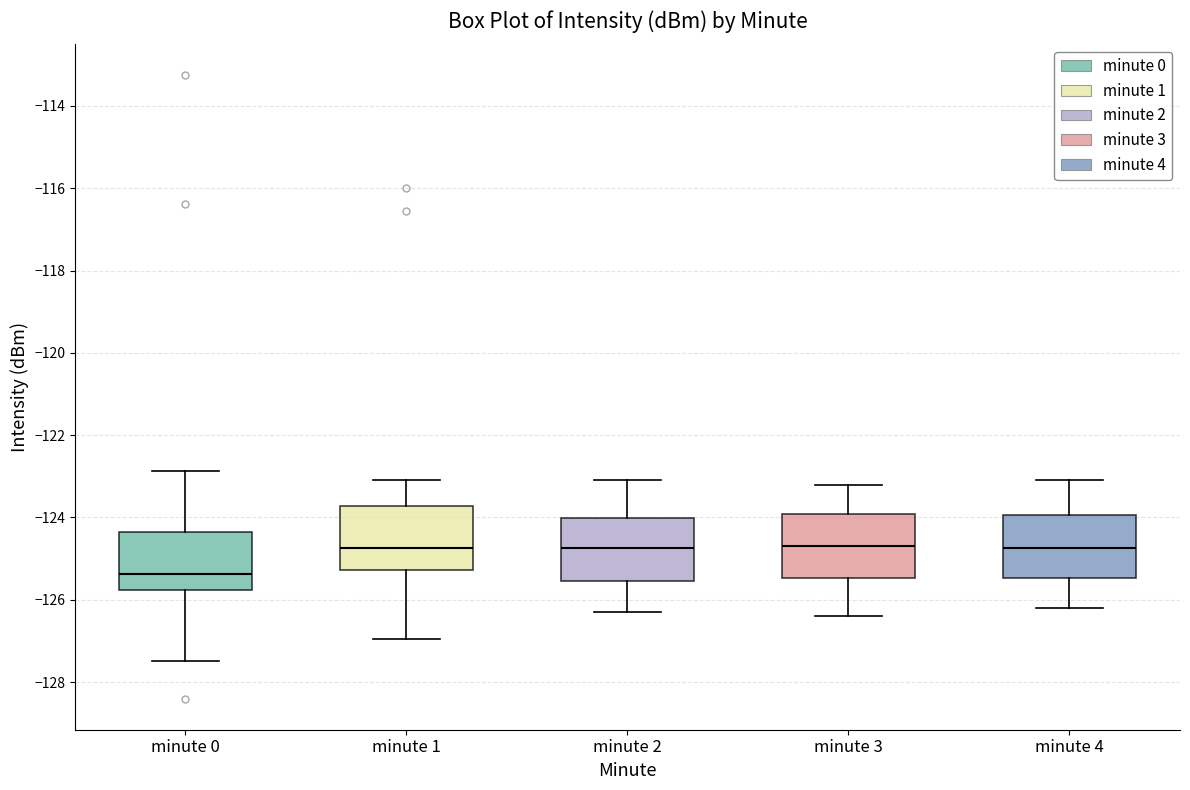

Reading left to right, transcribe this box plot: for each box, give where its median line is, the range the box spans, and where its two whiskers end, as read against the y-axis. The values are not printed on the chart, so give them approximately, as read against the axis.

minute 0: median -125.4, box -125.8 to -124.4, whiskers -127.4 to -122.8
minute 1: median -124.8, box -125.2 to -123.8, whiskers -127.0 to -123.0
minute 2: median -124.8, box -125.6 to -124.0, whiskers -126.2 to -123.0
minute 3: median -124.6, box -125.4 to -124.0, whiskers -126.4 to -123.2
minute 4: median -124.8, box -125.4 to -124.0, whiskers -126.2 to -123.0